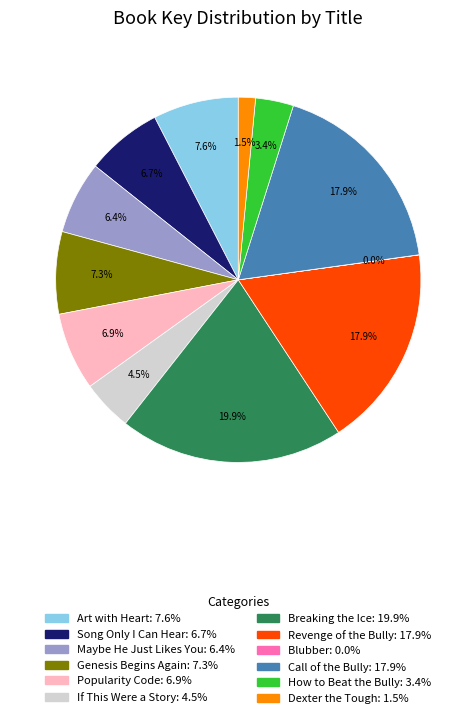

Which slice is the largest?

Breaking the Ice